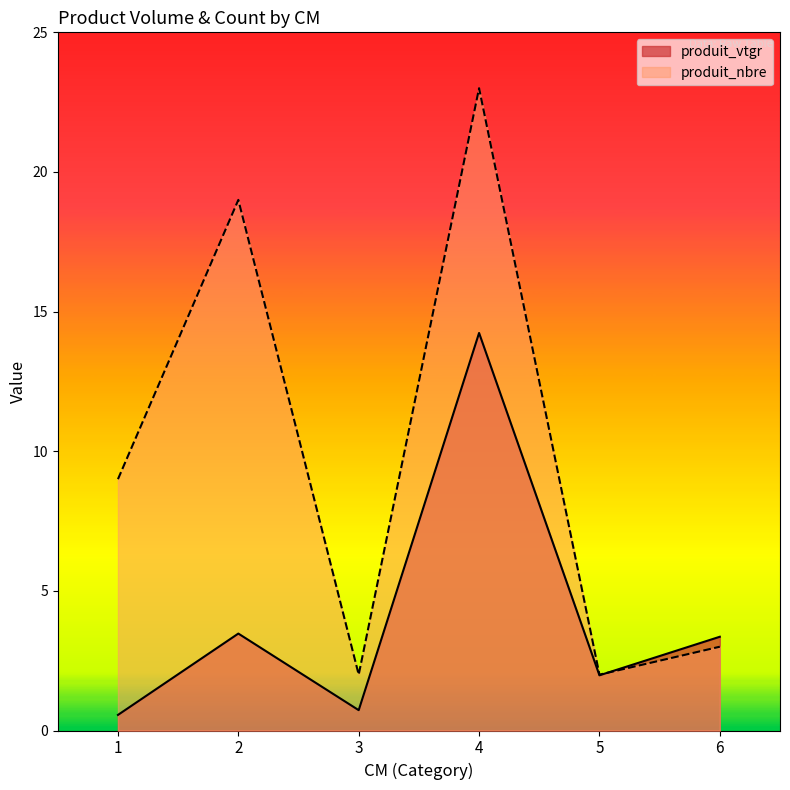

Where is the first local minimum for produit_nbre?

3